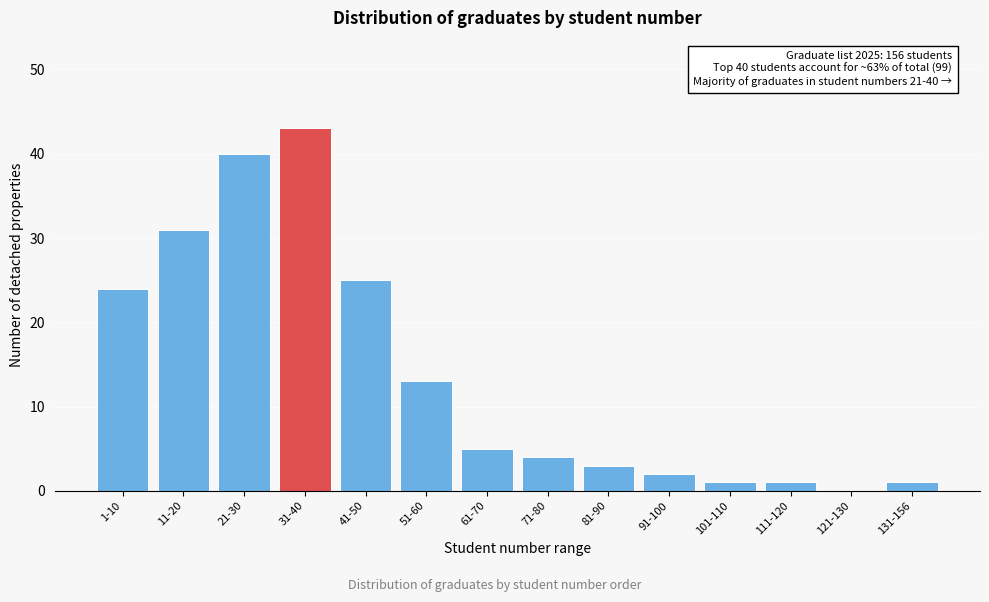

Reading left to right, list all the values displayed in this chart.

1-10=24	11-20=31	21-30=40	31-40=43	41-50=25	51-60=13	61-70=5	71-80=4	81-90=3	91-100=2	101-110=1	111-120=1	121-130=0	131-156=1